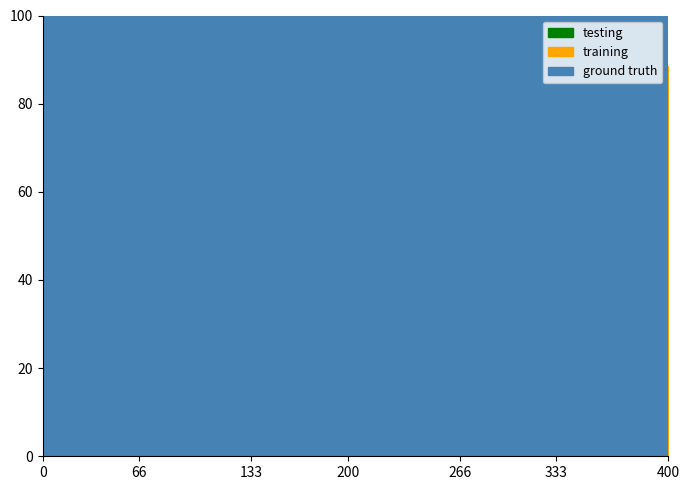

What is the difference between the training values at 00:03 and 00:47?

0.3